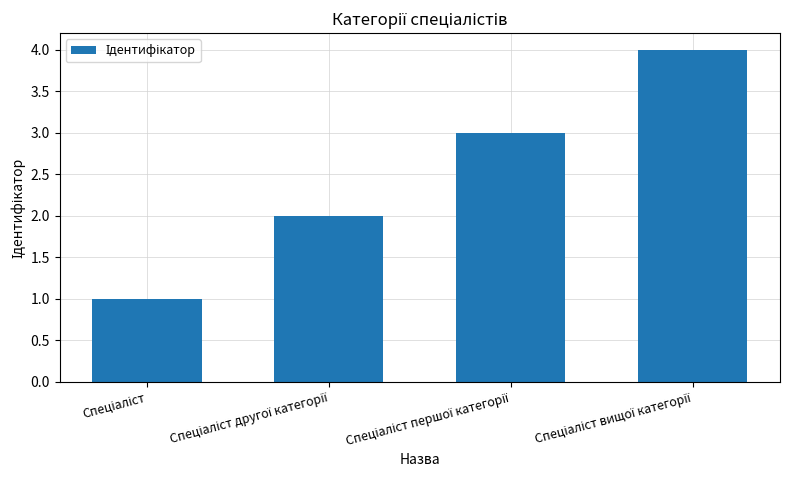

What is the greatest value displayed?

4